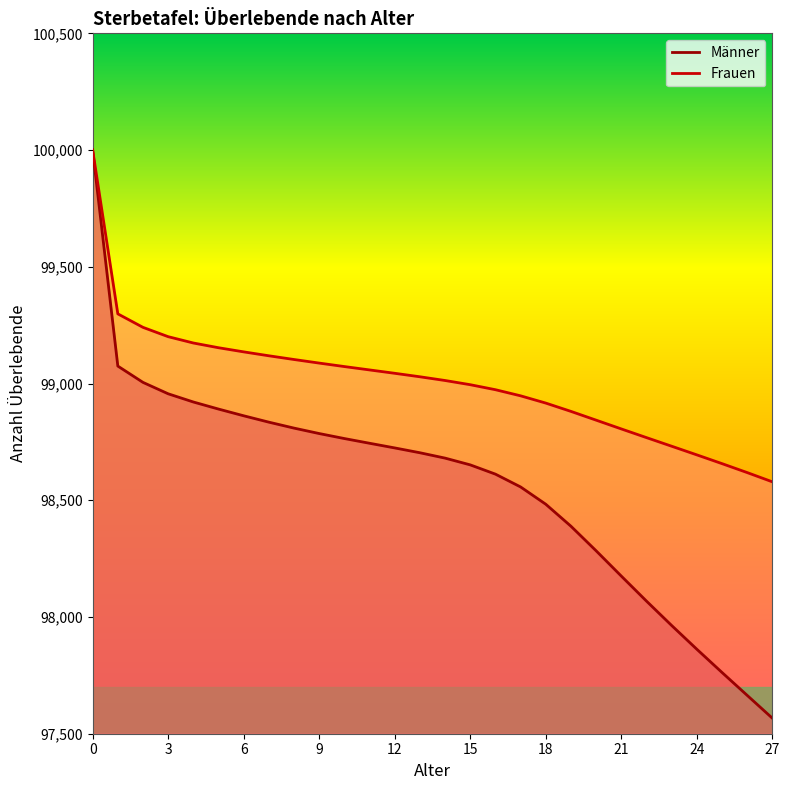

What is the difference between the highest and lowest values at 5?

262.7